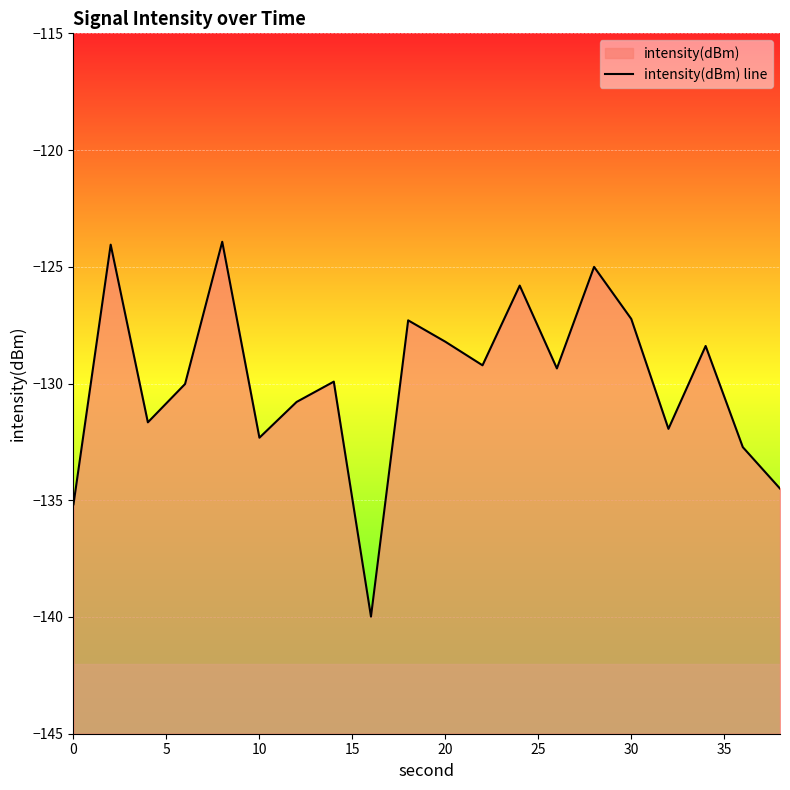

The value at 10 is -180.2. True or false?

False